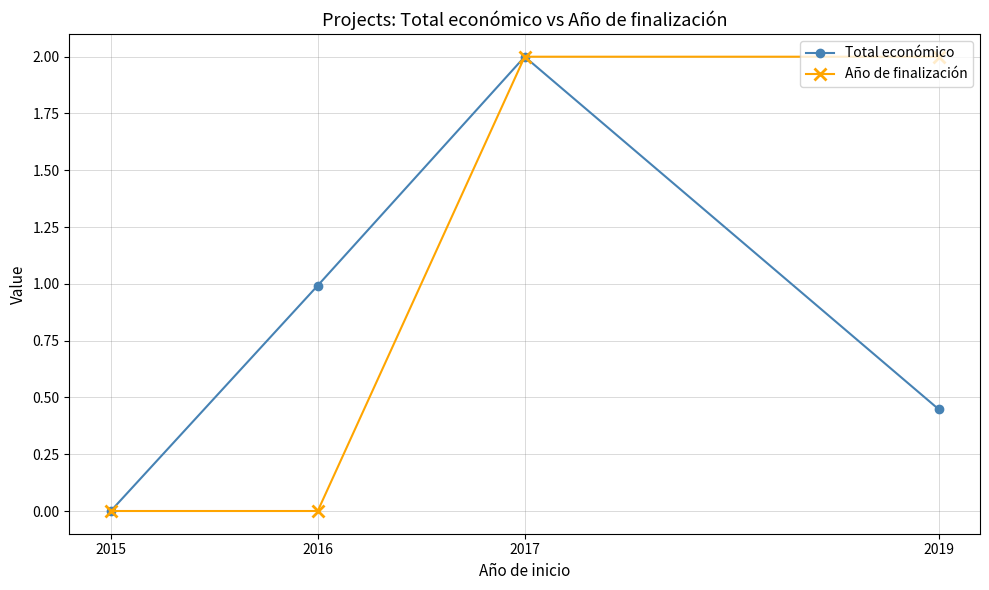

What is the value of the Año de finalización point at the 3rd from the left?

2.0